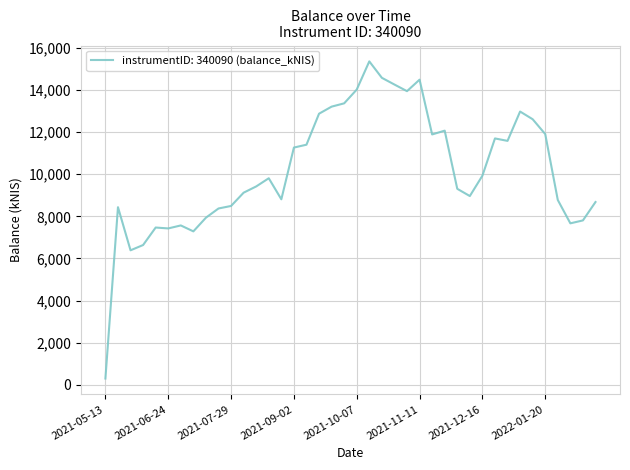

How many distinct data groups are displayed?

1